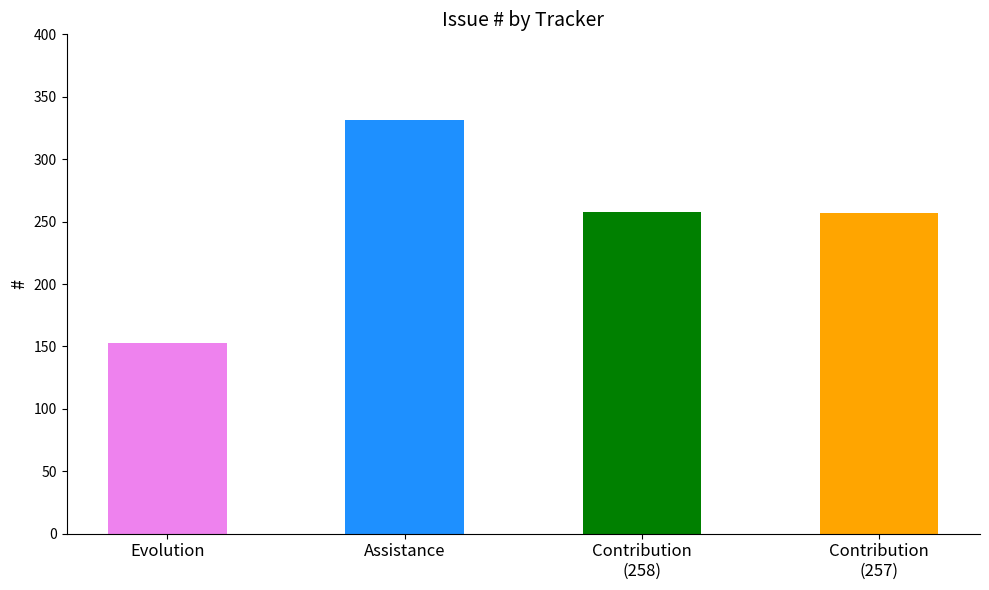

What is the sum of all values?

999